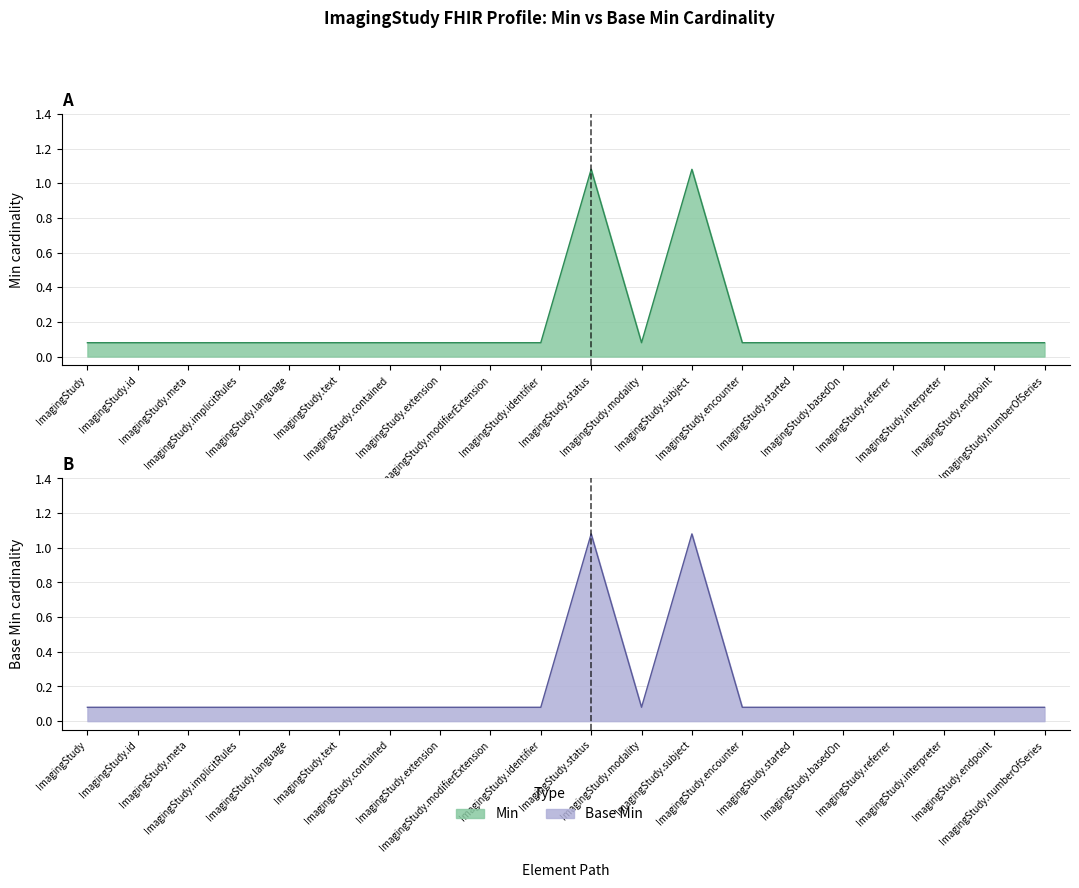

True or false: Base Min and Min intersect in this chart.

False